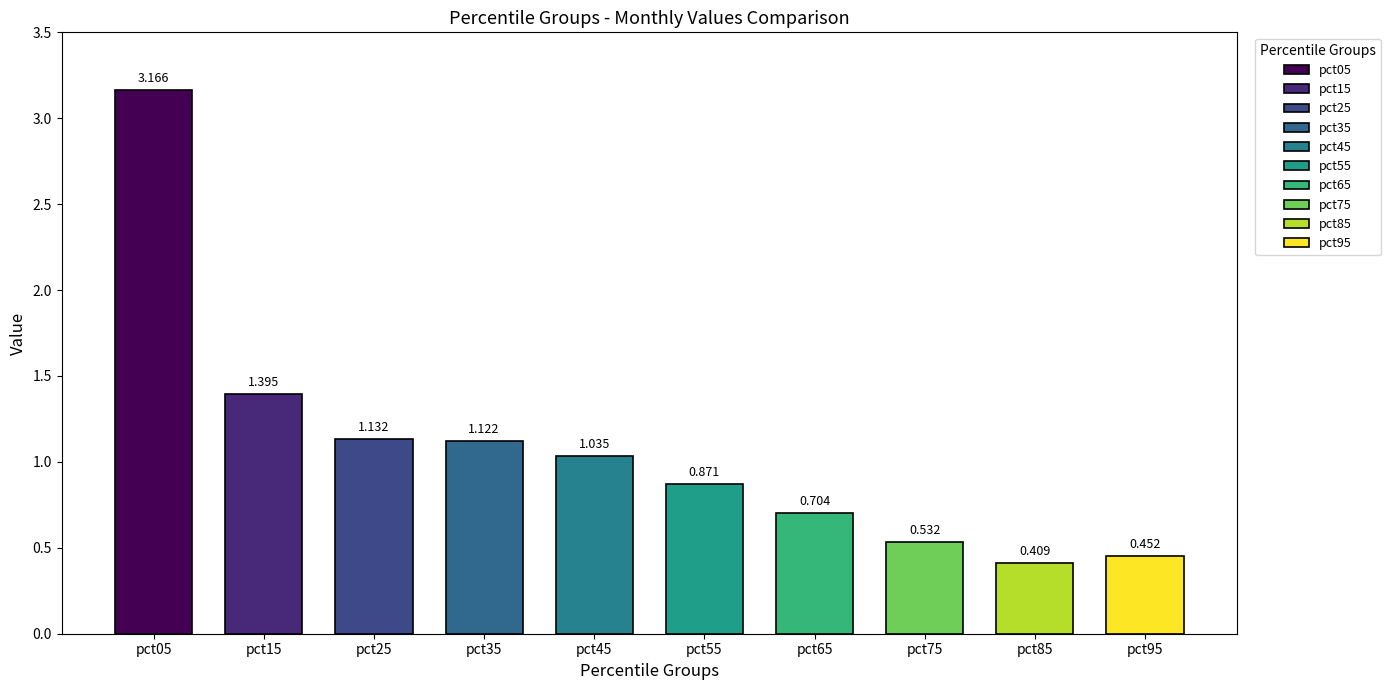

What is the value of the Mar bar at the 8th from the left?

0.5